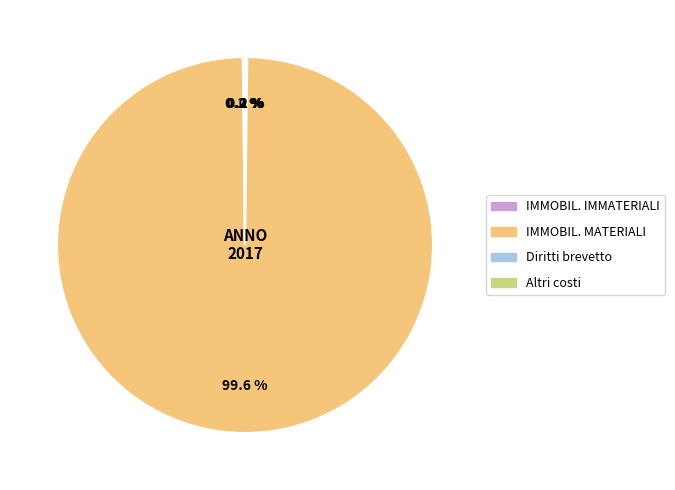

Is there any slice that represents more than half of the pie?

Yes